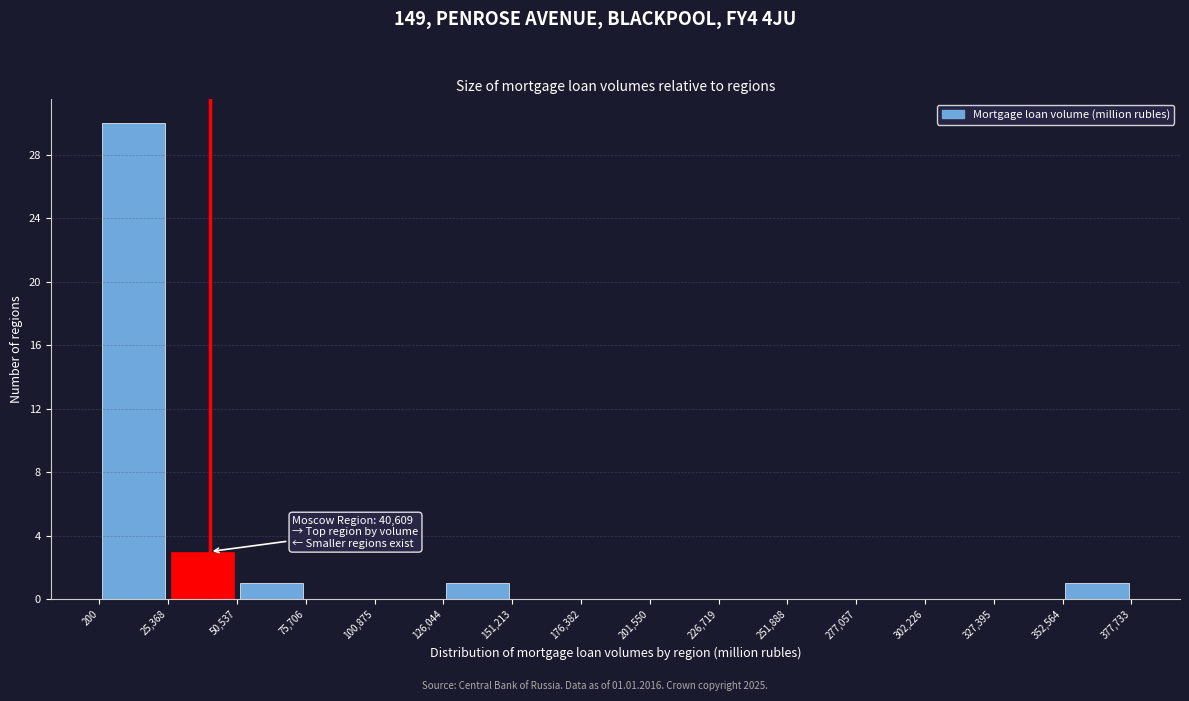

Over which range of the x-axis is the bar tallest?

200 to 25,368